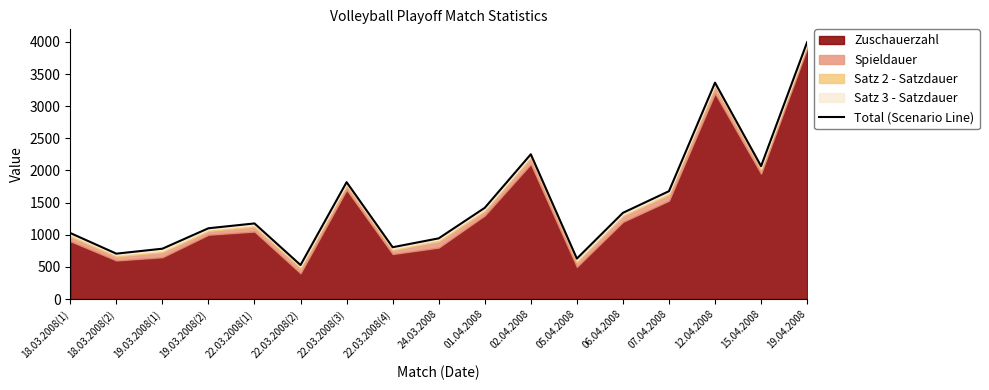

Reading right to left, list all the values displayed in this chart.

19.04.2008=3996	15.04.2008=2067	12.04.2008=3366	07.04.2008=1678	06.04.2008=1341	05.04.2008=629	02.04.2008=2252	01.04.2008=1419	24.03.2008=944	22.03.2008(4)=806	22.03.2008(3)=1818	22.03.2008(2)=529	22.03.2008(1)=1176	19.03.2008(2)=1101	19.03.2008(1)=783	18.03.2008(2)=706	18.03.2008(1)=1027